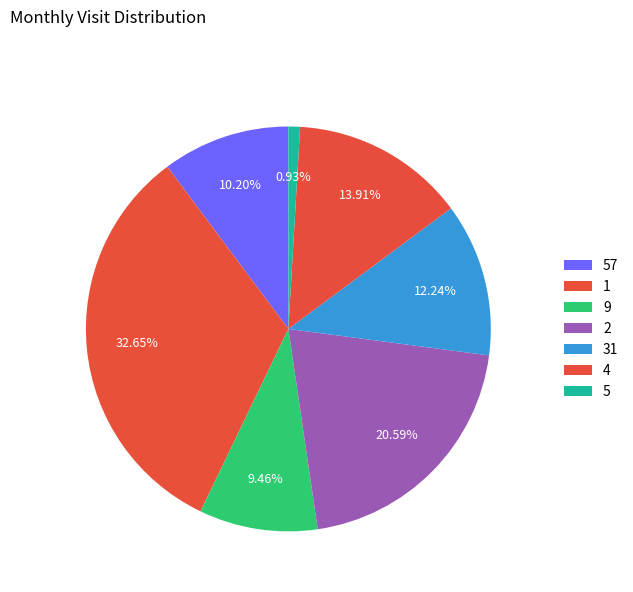

How many slices are in this pie chart?

7